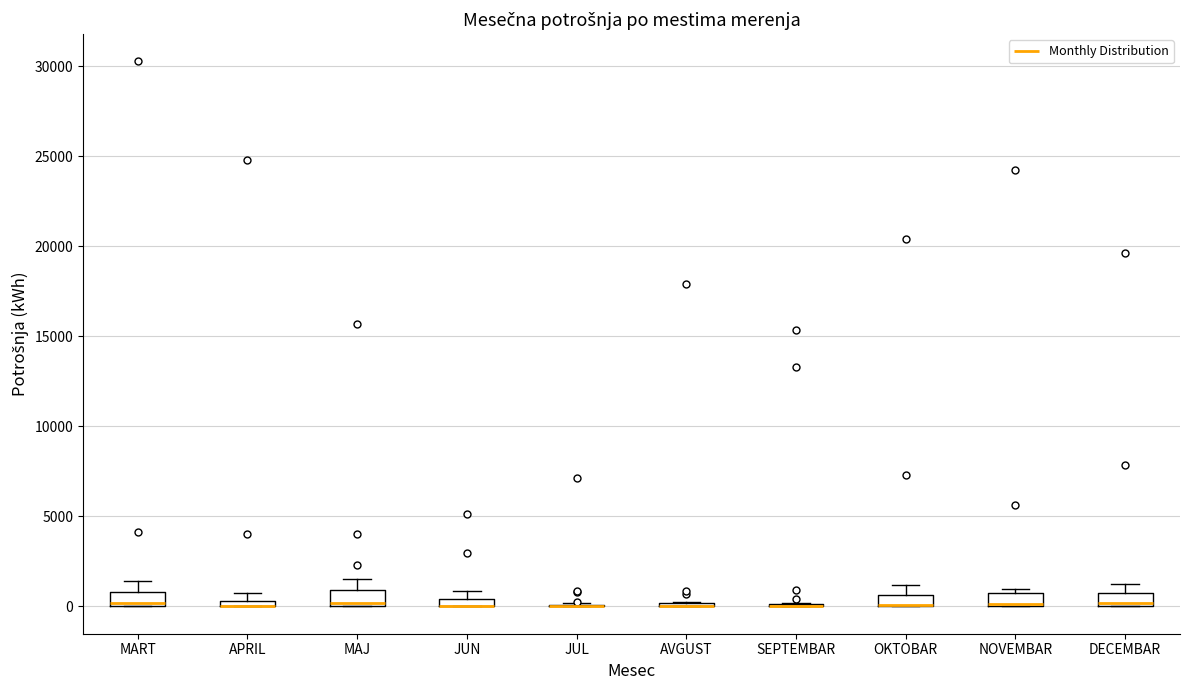

Where is the upper edge of the box for APRIL on the y-axis? The values are not printed on the chart, so give them approximately, as read against the axis.

500